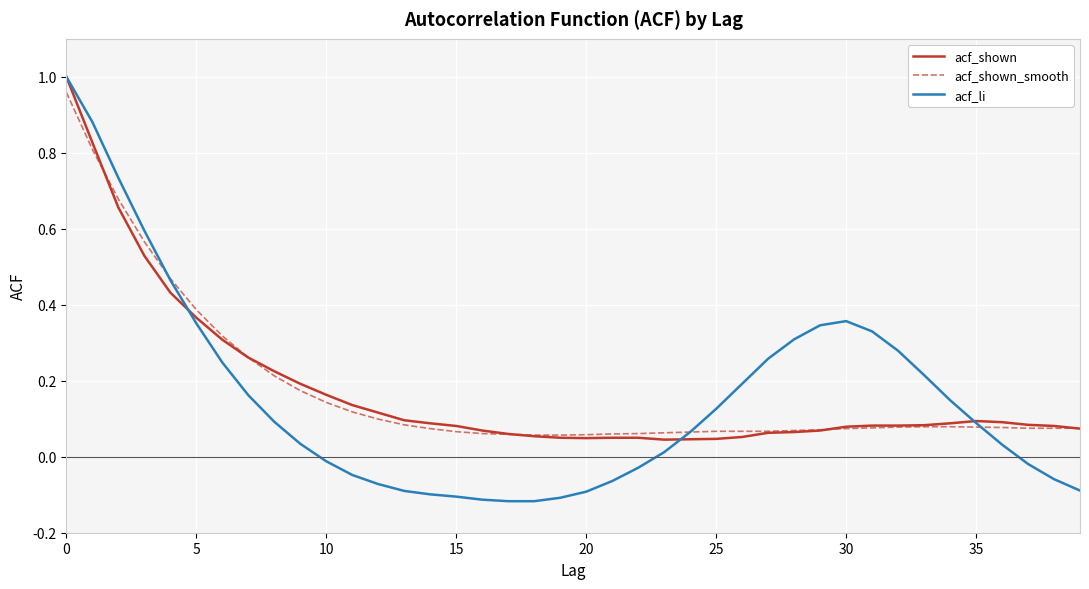

Which series has the widest spread of values?

acf_li